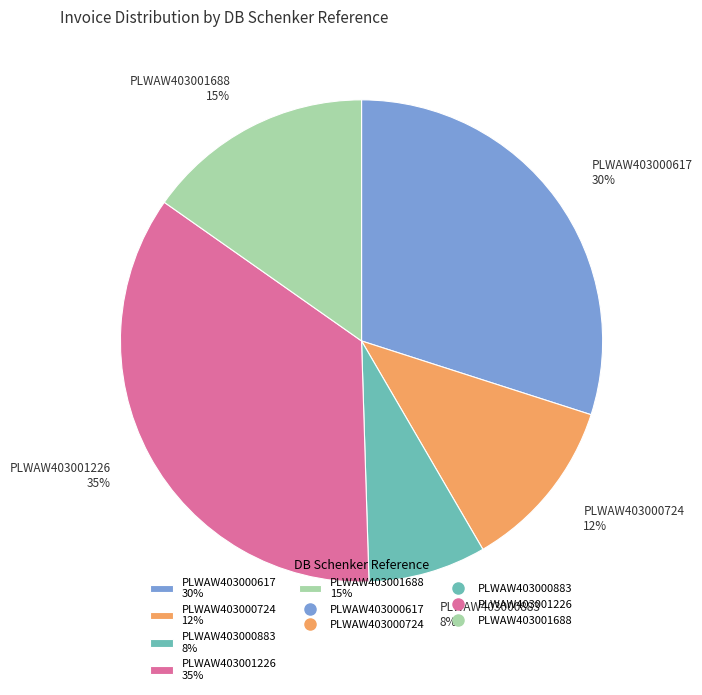

Which slice is the largest?

PLWAW403001226